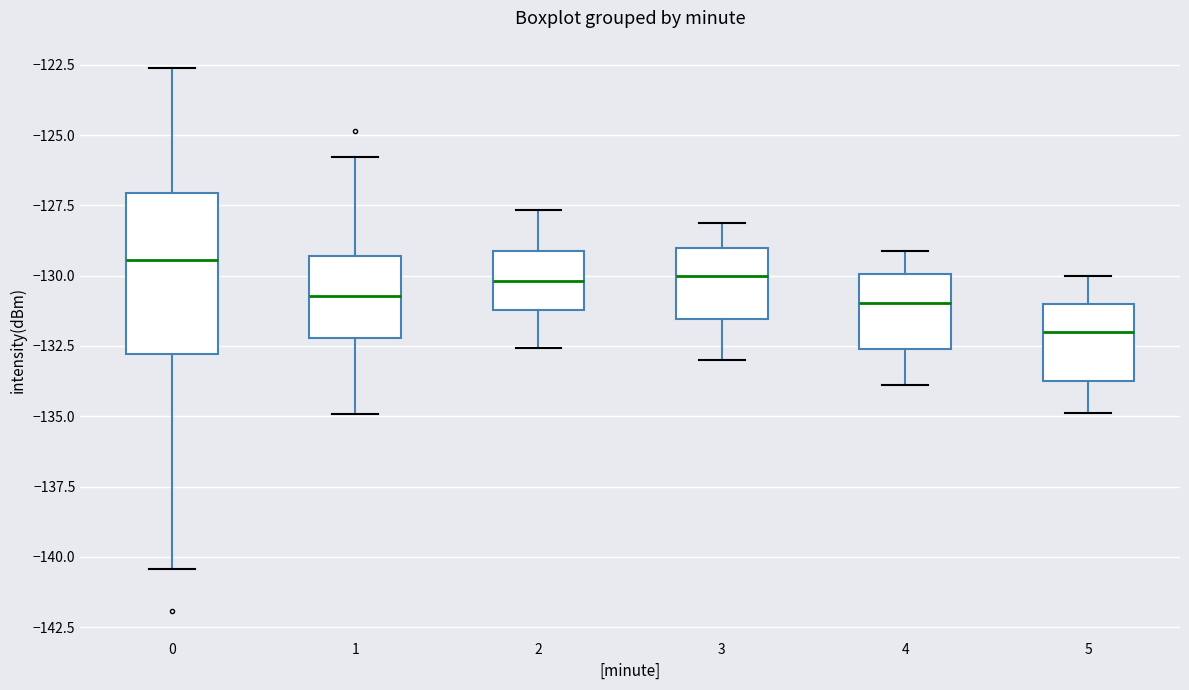

Which box is the tallest, from its lower edge to its upper edge?

0